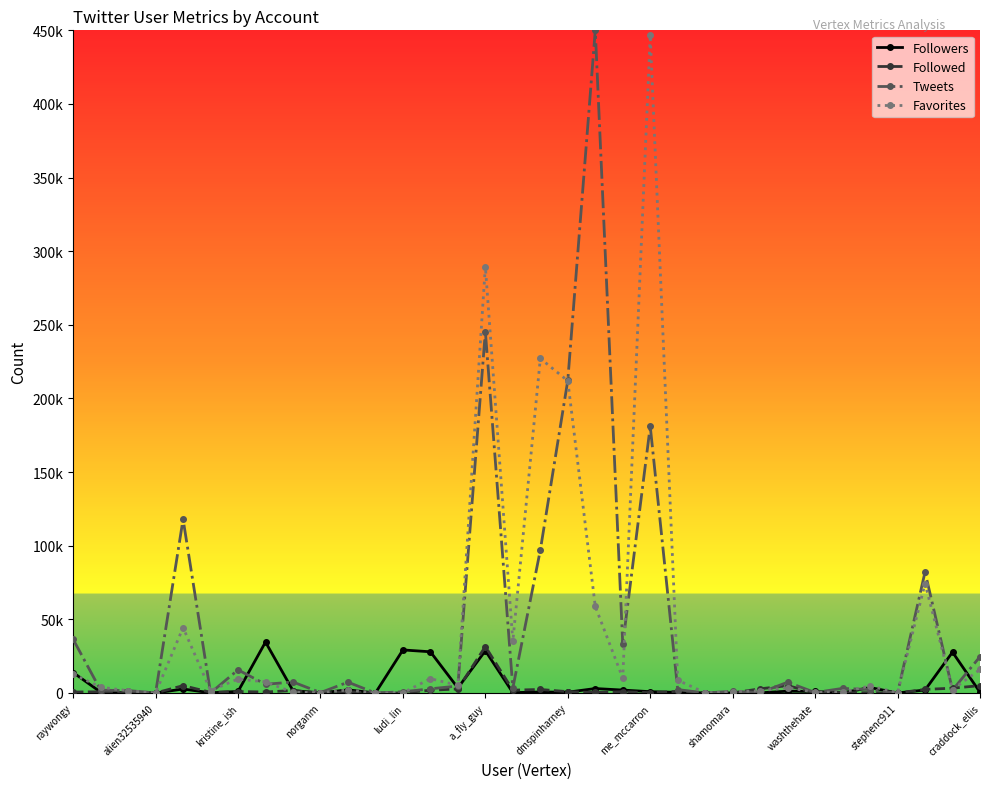

At which category is the sum across all series the highest?

me_mccarron